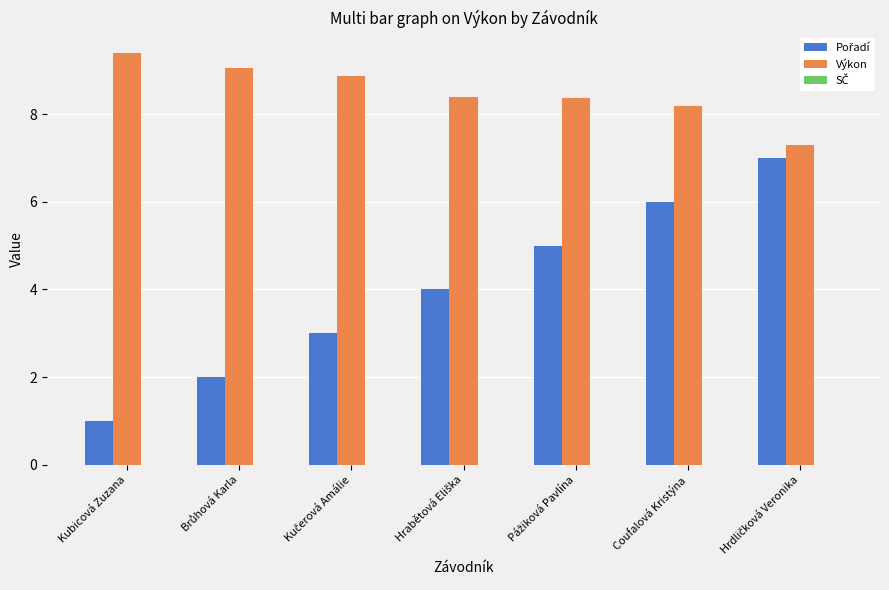

Is it true that Výkon equals 8.2 at Coufalová Kristýna?

True